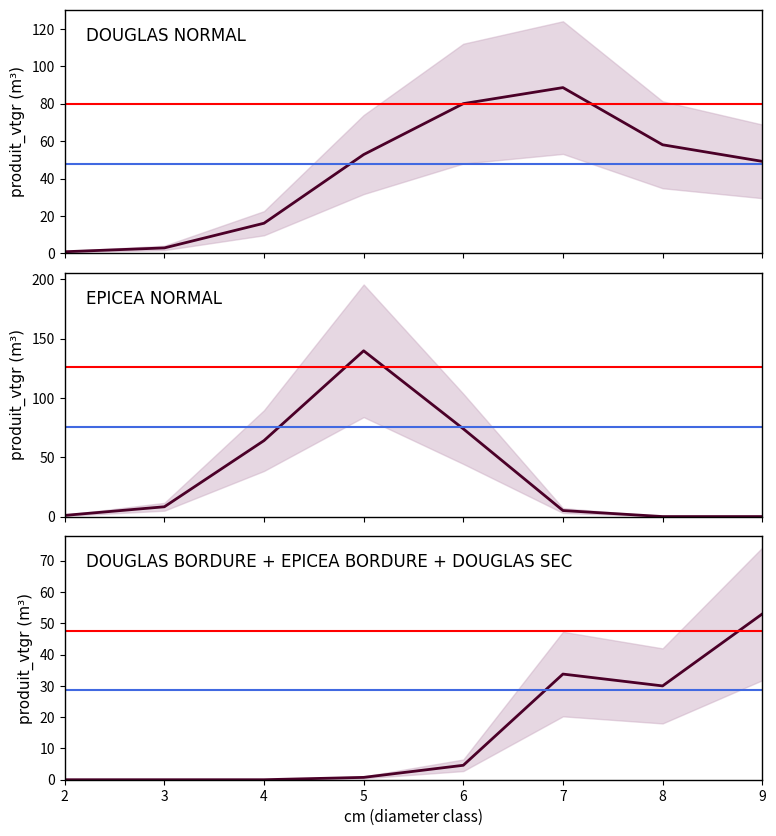

Between which two adjacent categories do EPICEA NORMAL and DOUGLAS BORDURE + EPICEA BORDURE + DOUGLAS SEC first intersect?

6 and 7